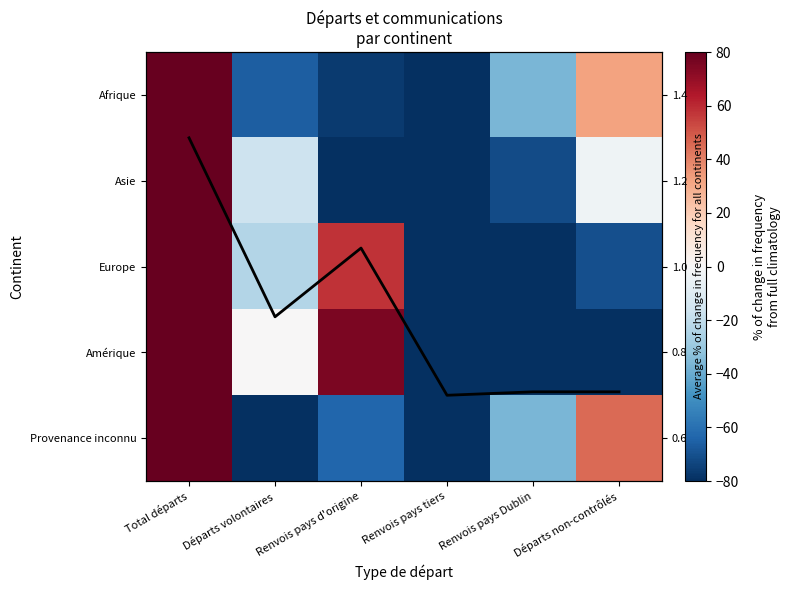

How many positive values does the Amérique series have?

2